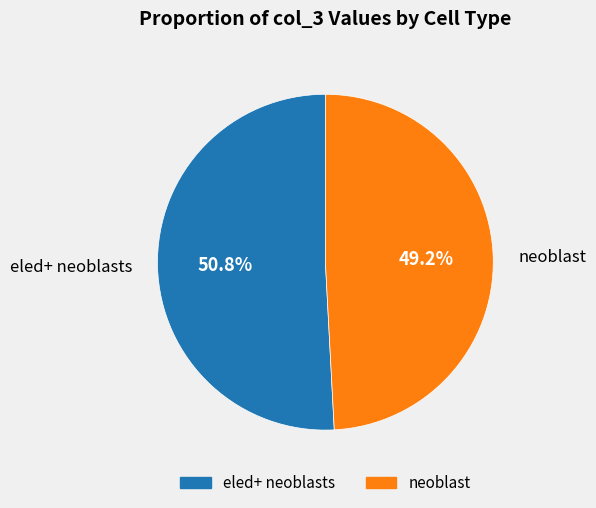

What percentage is the eled+ neoblasts slice, to the nearest percent?

51%